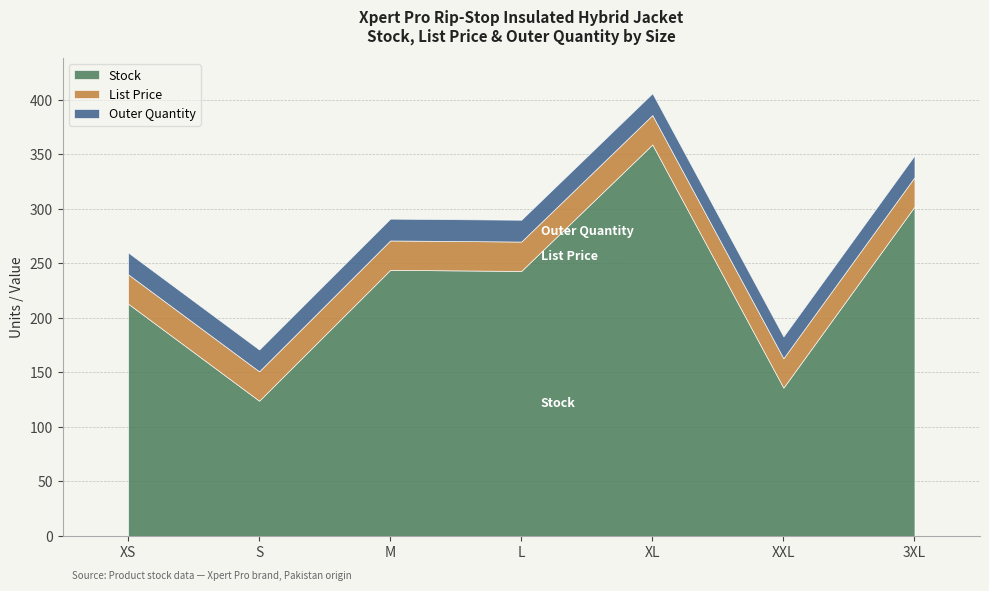

Is it true that List Price equals 42.9 at L?

False